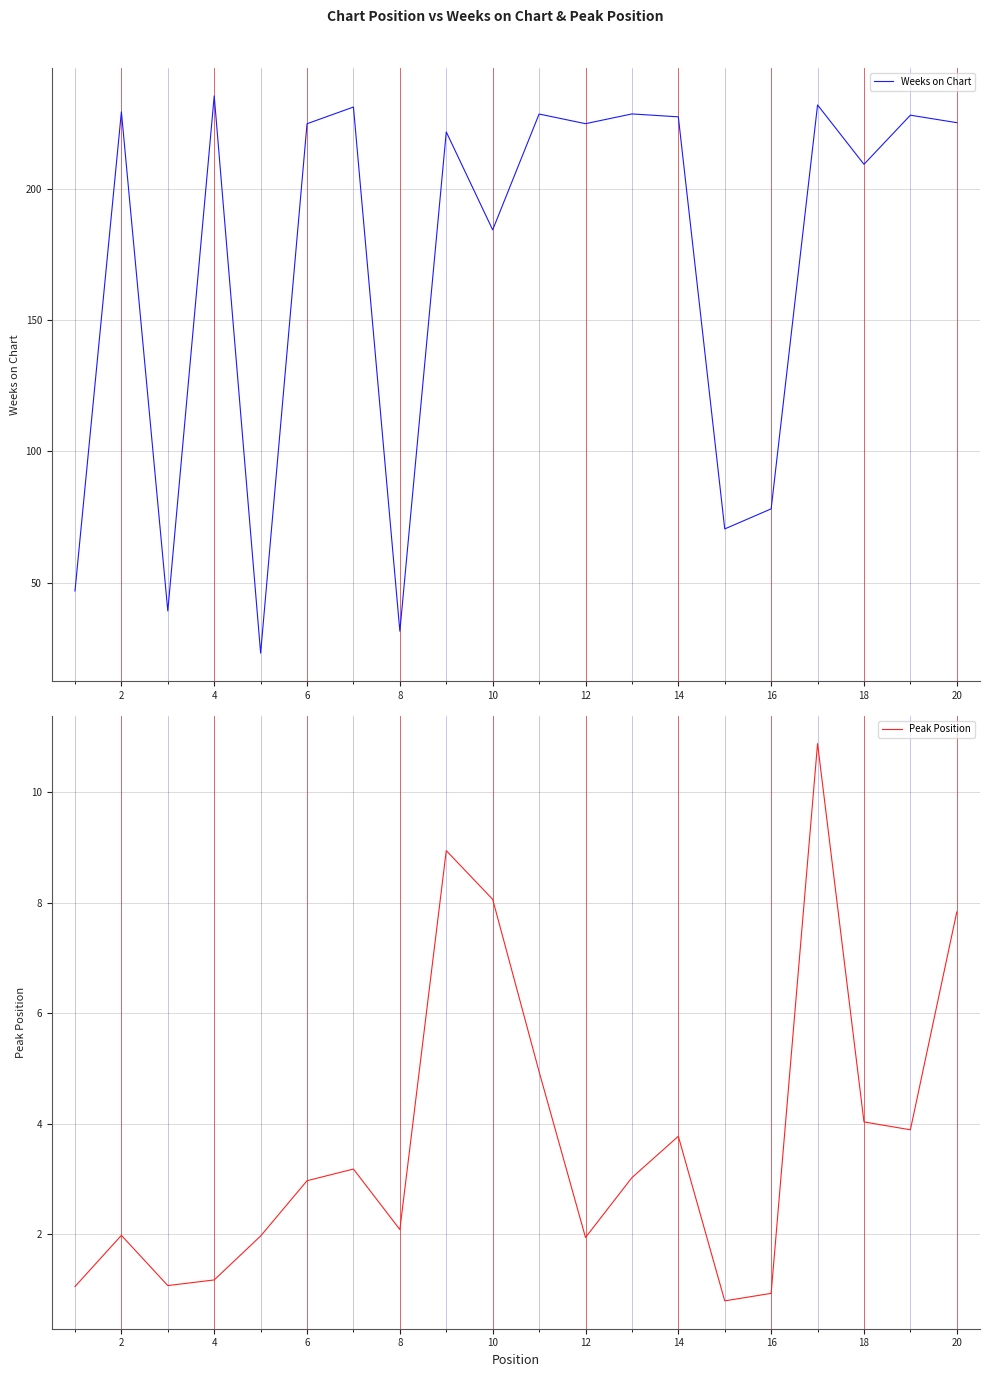

What is the sum of all Peak Position values?

74.6